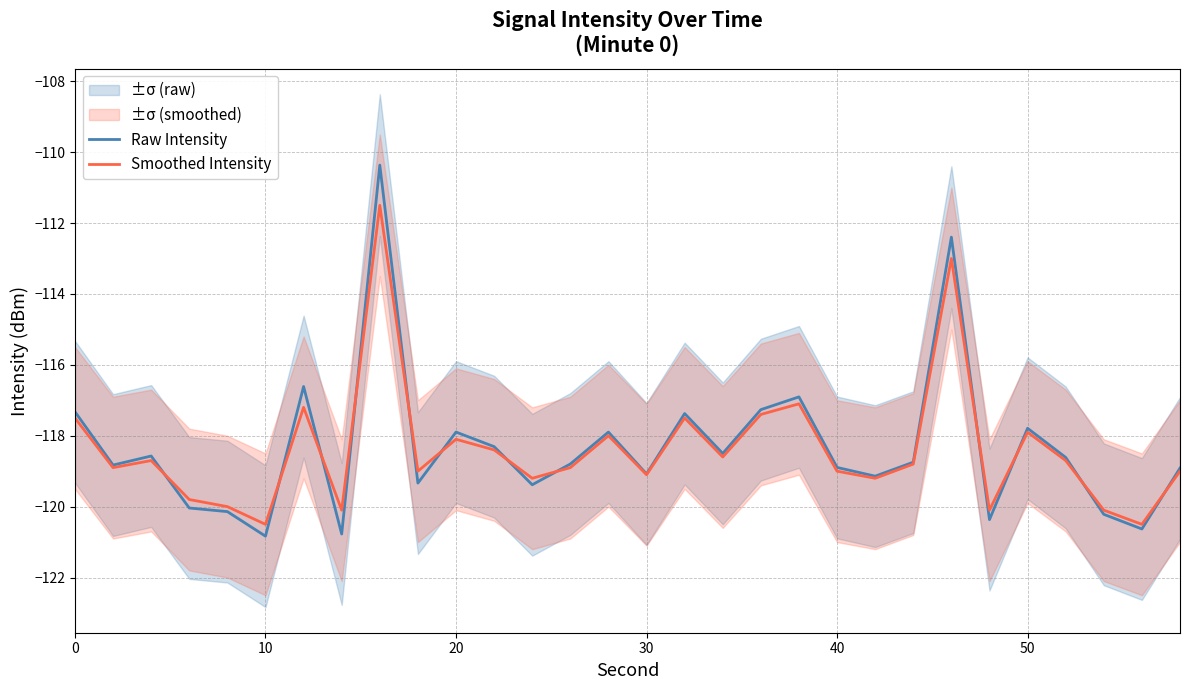

True or false: Raw Intensity has more than 0 interior local peaks.

True